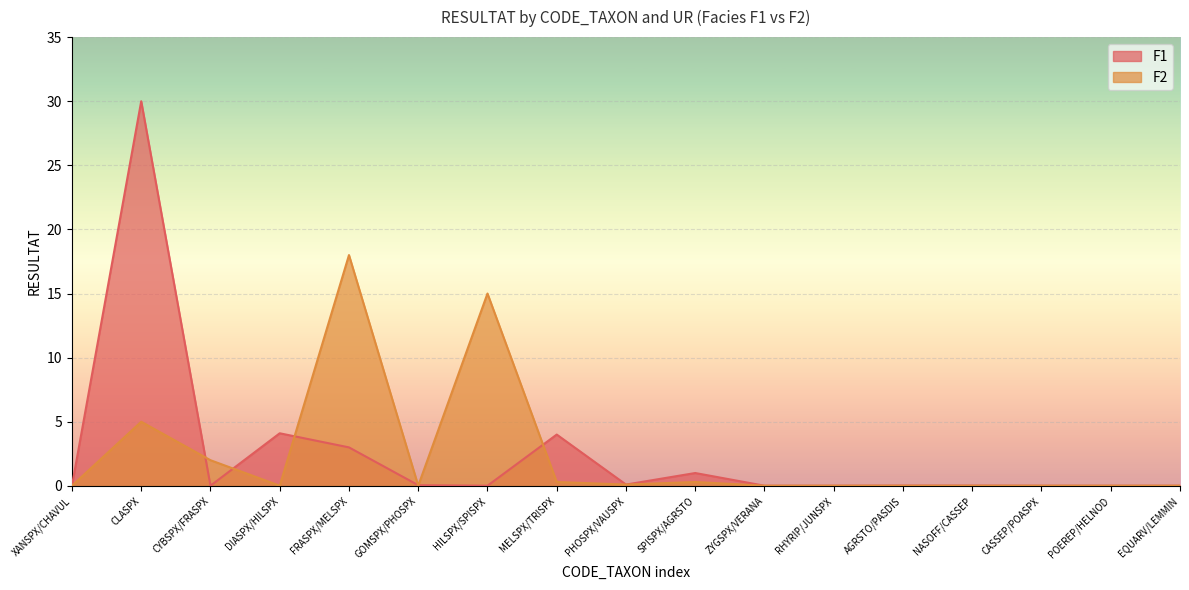

What is the difference between the maximum and second lowest values in the F1 series?

30.0